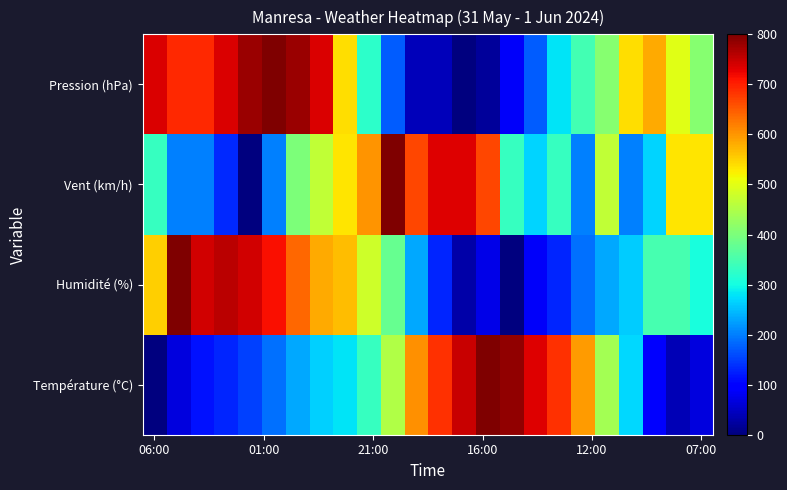

Count the number of categories in the chart.

24